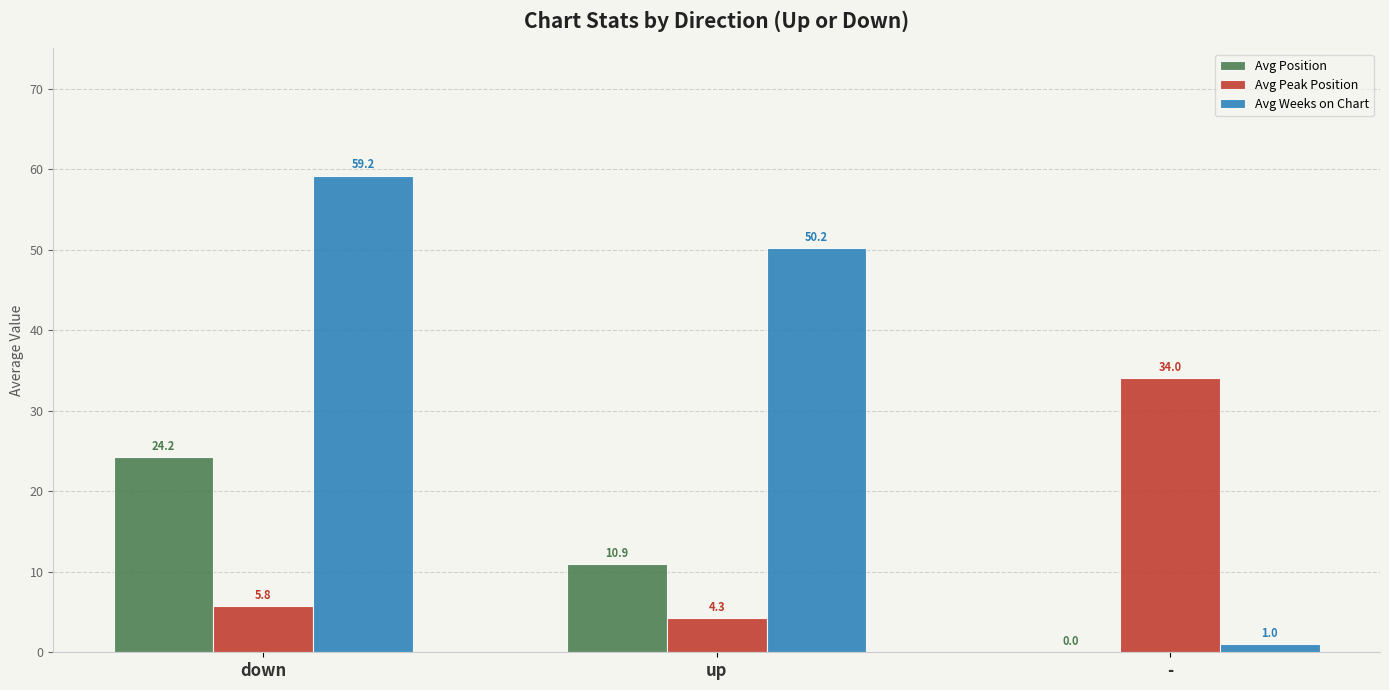

At which category is the sum across all series the highest?

down